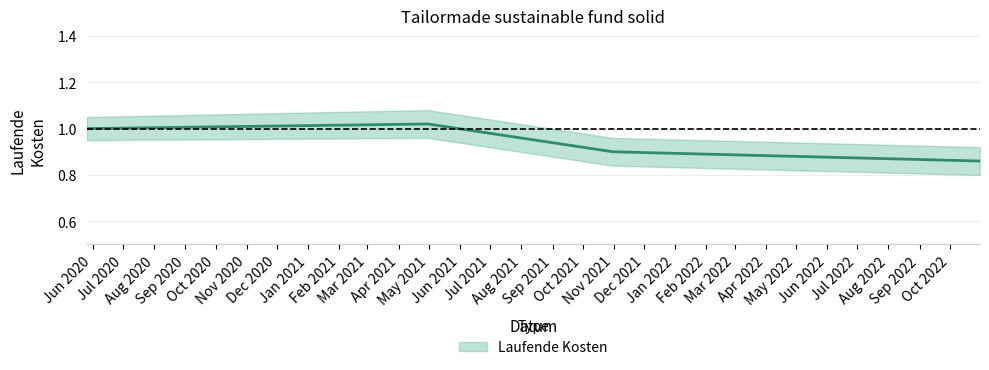

At which category is the sum across all series the highest?

2021-04-30